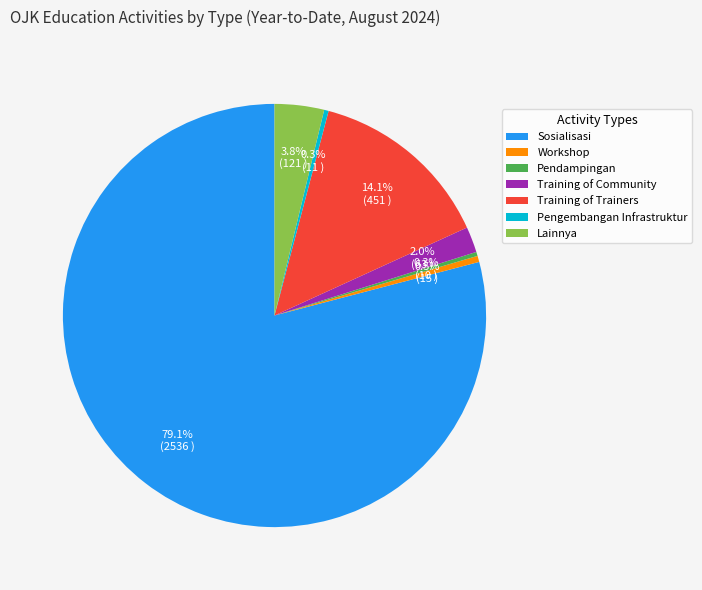

Which category accounts for the majority?

Sosialisasi